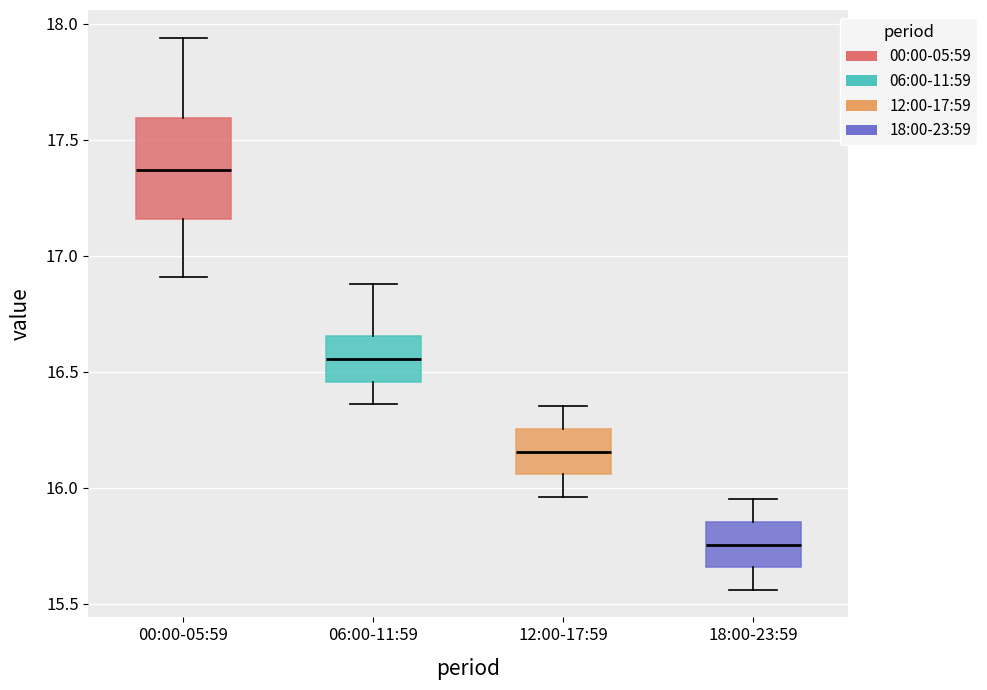

Where does the lower whisker of the box for 18:00-23:59 end on the y-axis? The values are not printed on the chart, so give them approximately, as read against the axis.

15.55